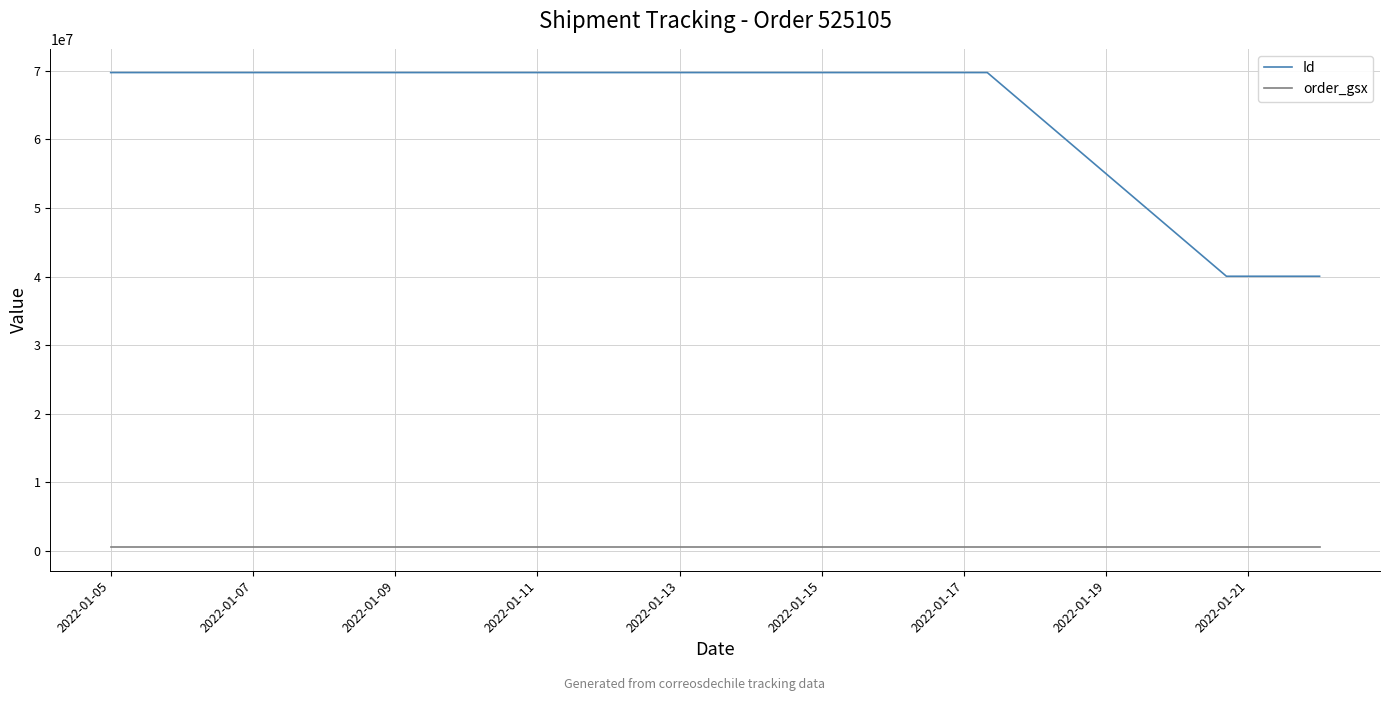

What is the maximum value for Id?

69763293